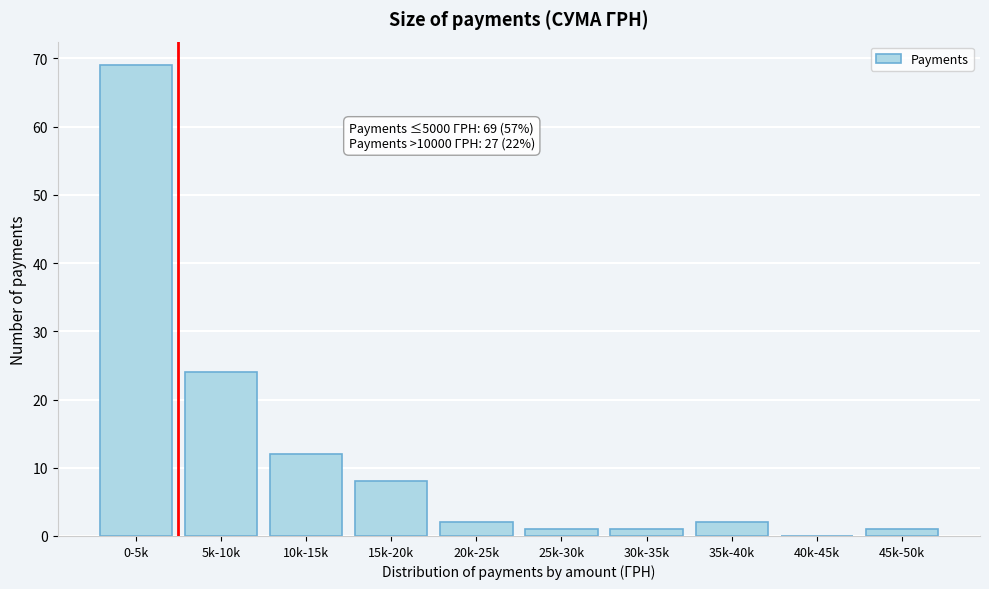

Reading left to right, list all the values displayed in this chart.

0-5k=69	5k-10k=24	10k-15k=12	15k-20k=8	20k-25k=2	25k-30k=1	30k-35k=1	35k-40k=2	40k-45k=0	45k-50k=1